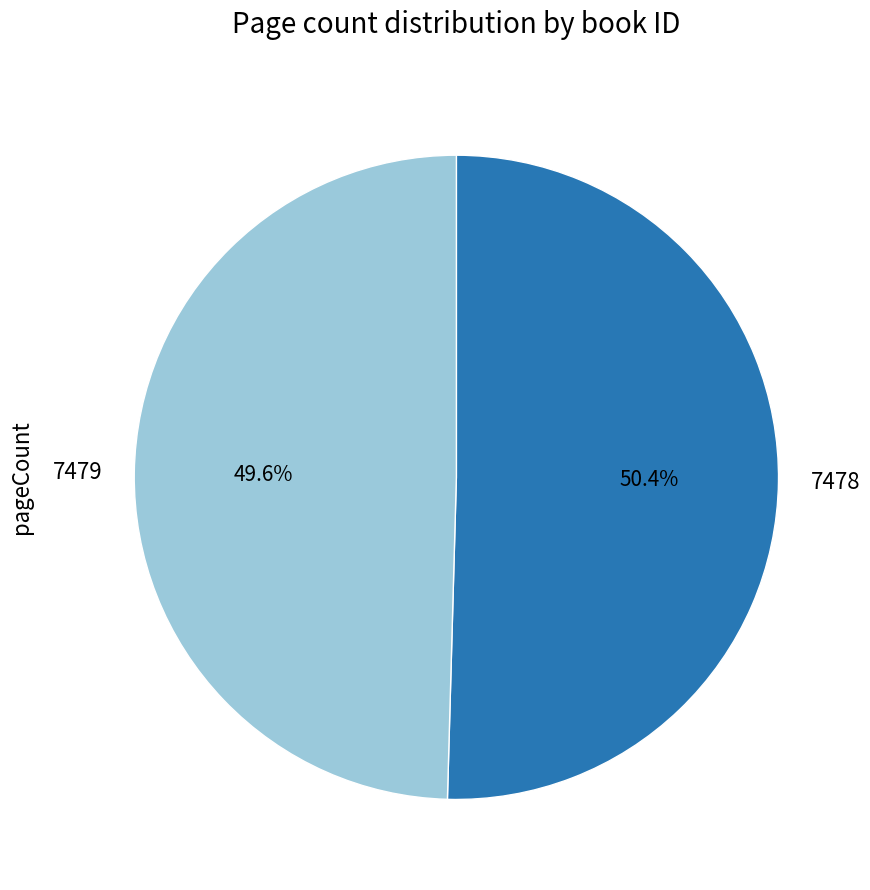

Which category accounts for the majority?

7478